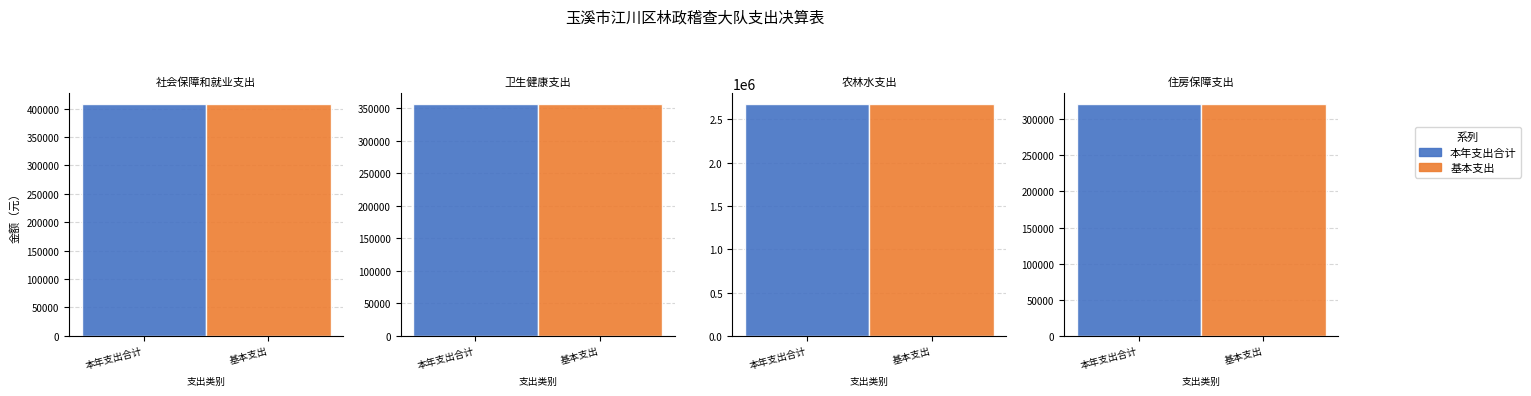

At which label is 基本支出 closest to 1494822?

社会保障和就业支出